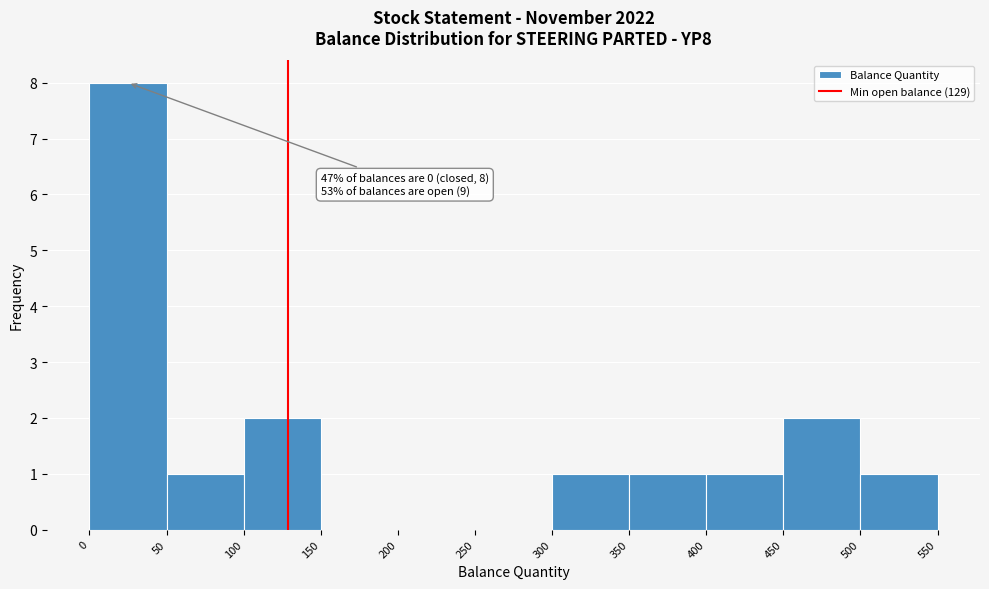

Which range on the x-axis has the tallest bar?

0 to 50